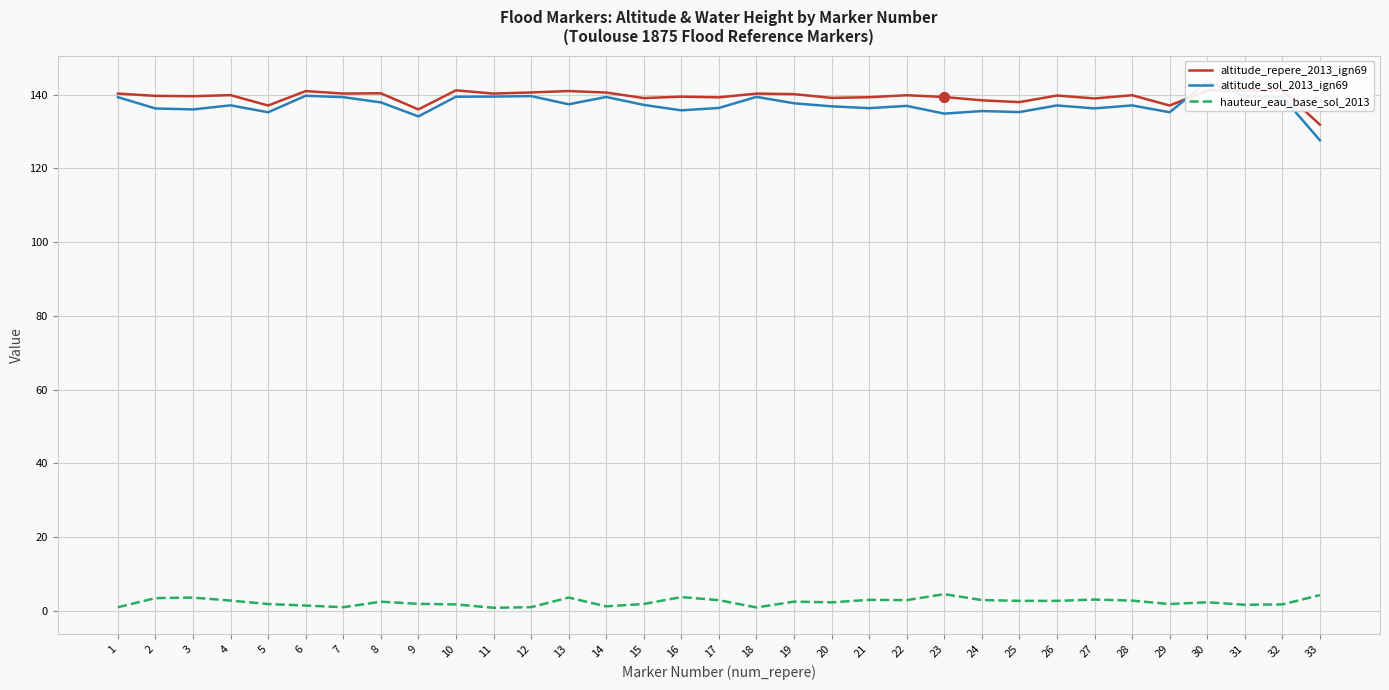

Which series has the largest total across all categories?

altitude_repere_2013_ign69